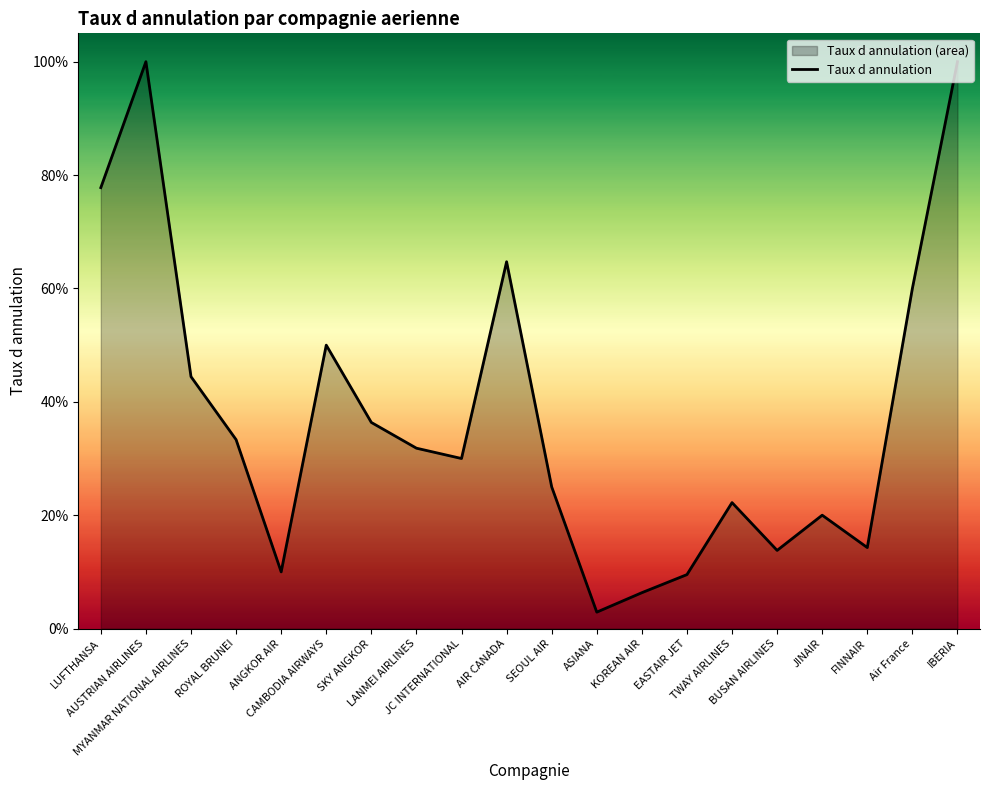

At which label is the value closest to 0?

ASIANA